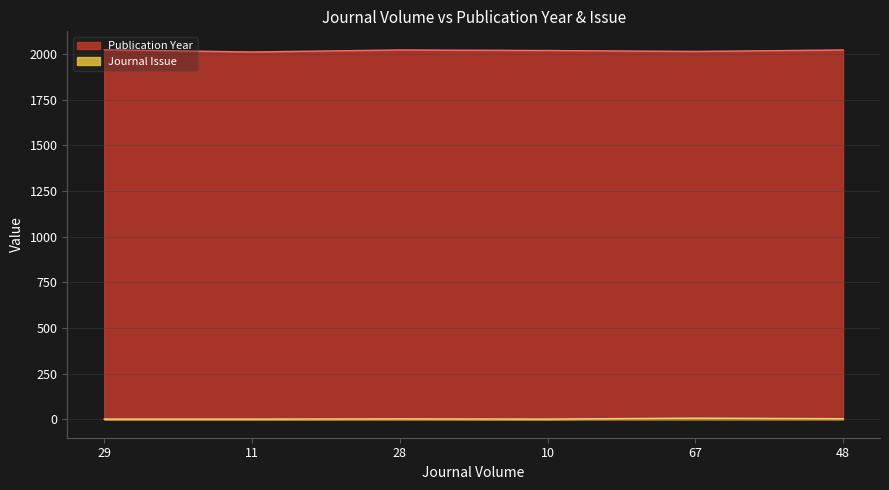

Which series changed the most between 29 and 48?

Journal Issue